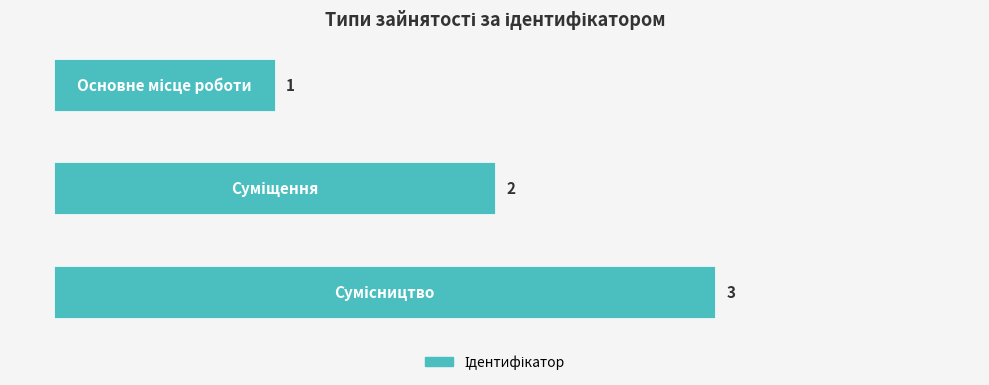

What is the sum of all values?

6